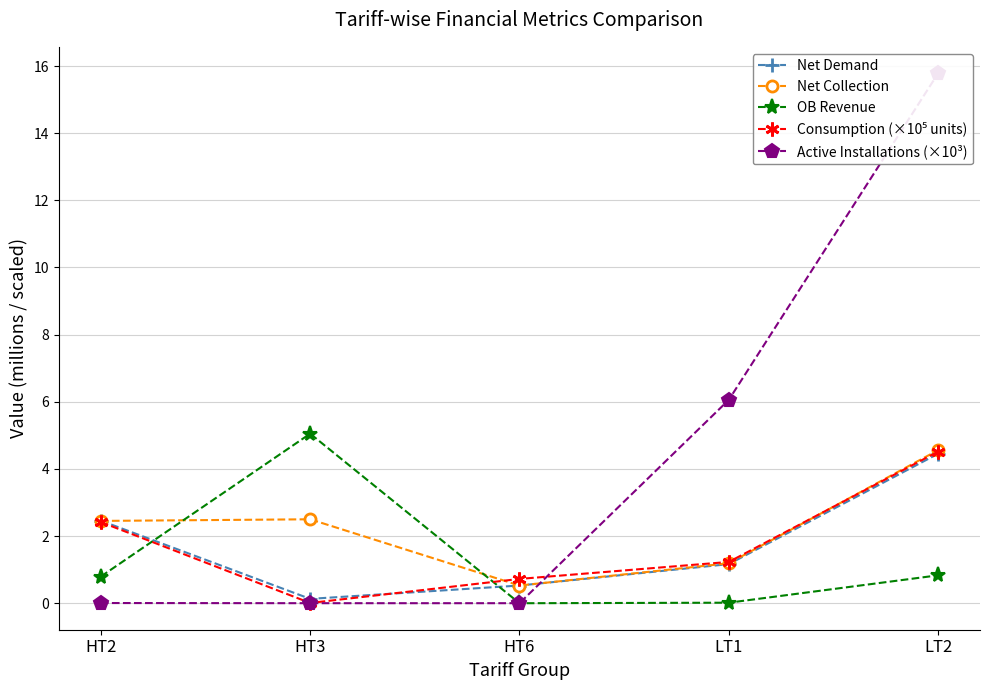

Which category has the highest value across all series?

LT2